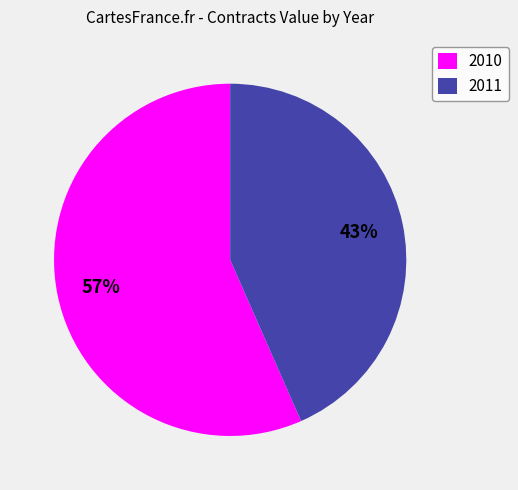

Is it true that 2010 is 57% of the pie?

True